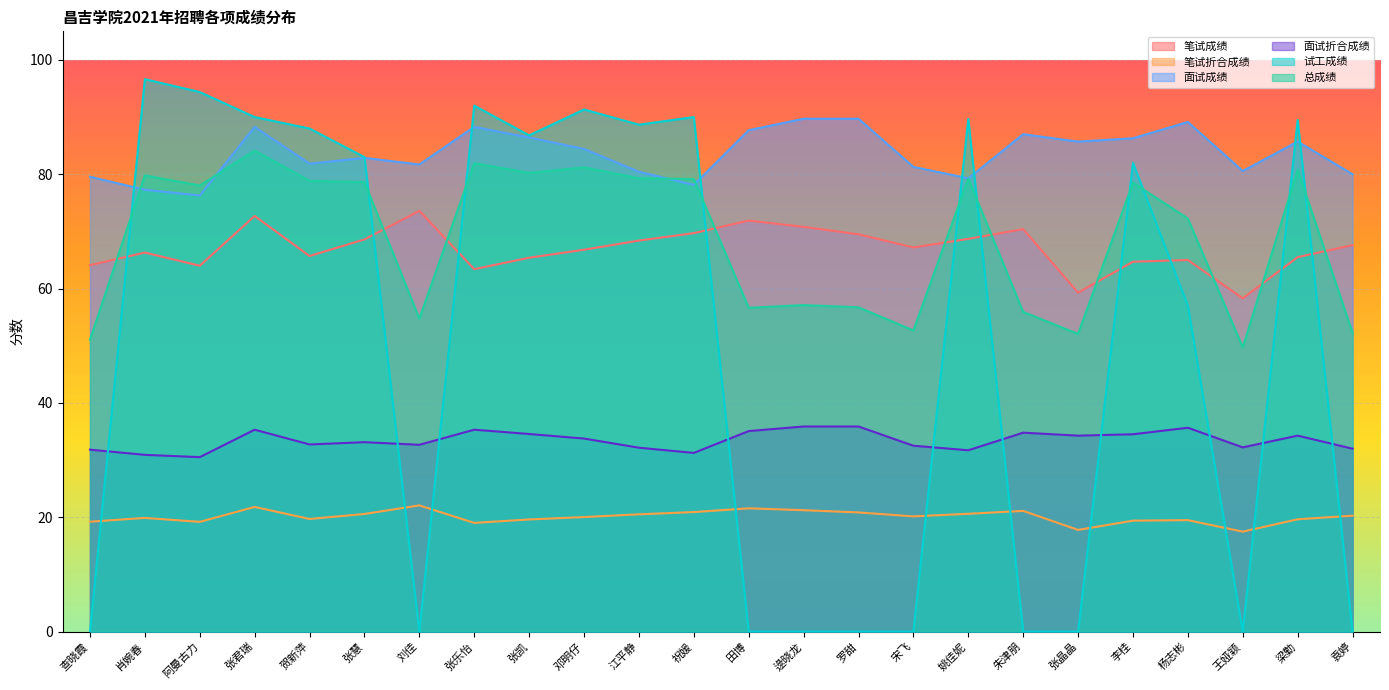

Where does the 笔试折合成绩 series first go above 20?

张君瑞